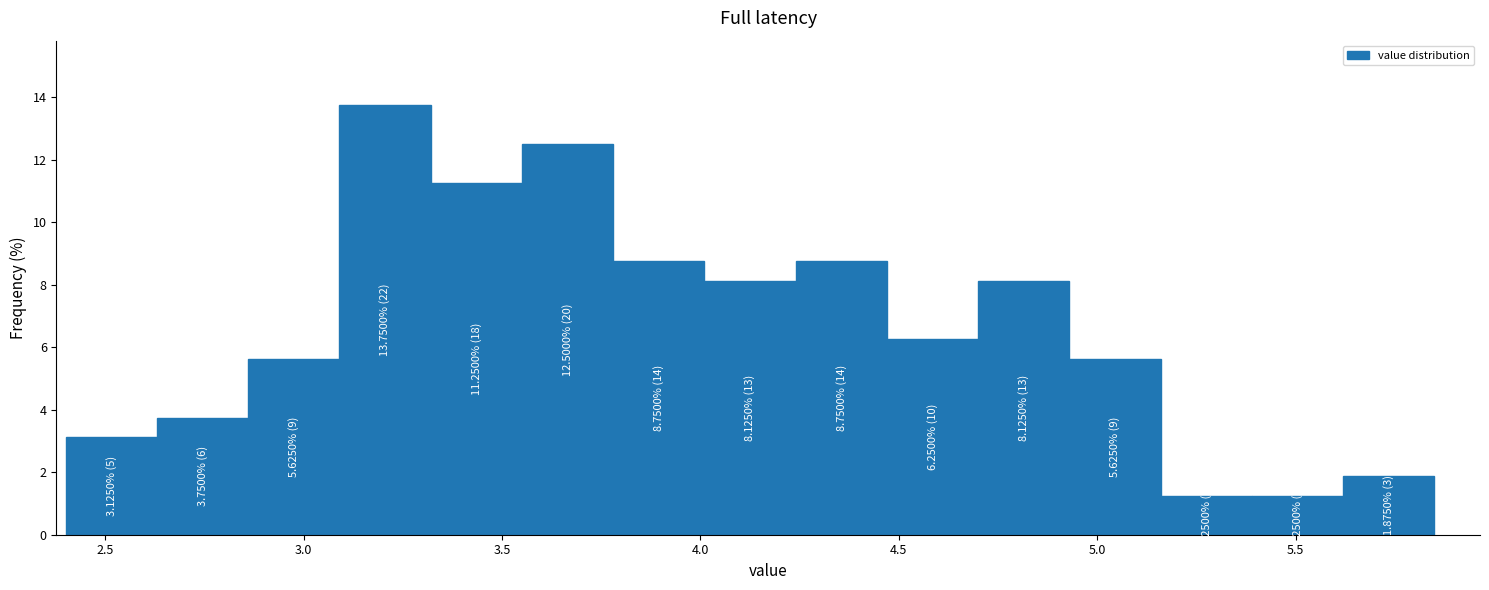

Which range on the x-axis has the tallest bar?

3.09 to 3.32